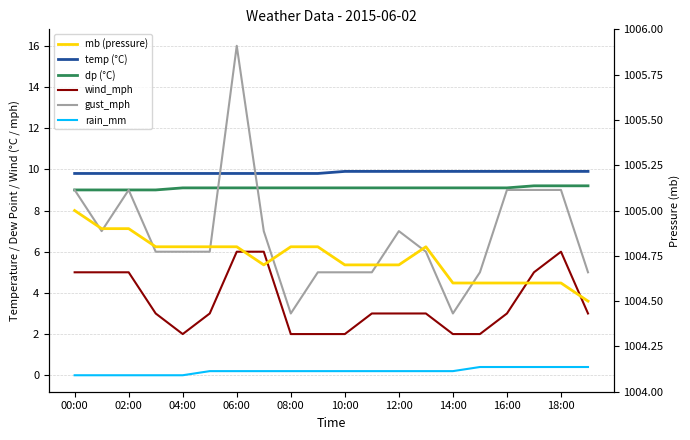

Is this an area chart (filled region under the line)?

No